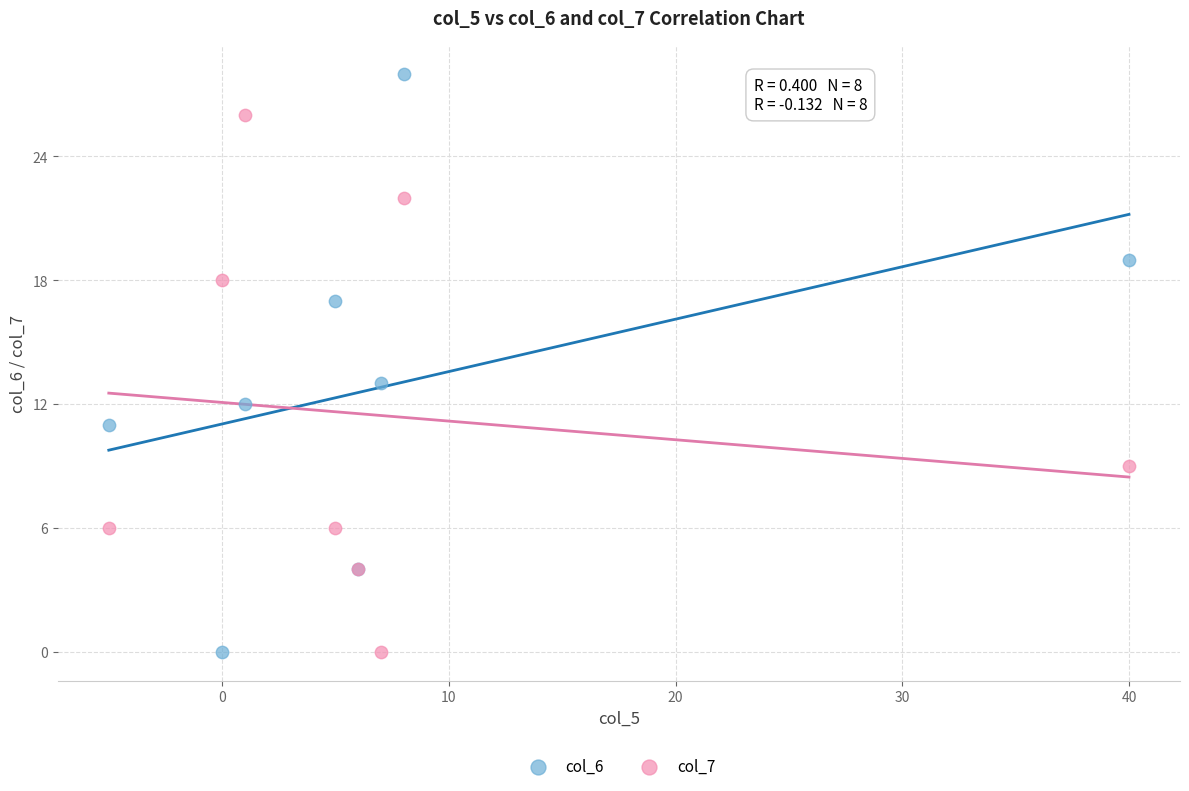

Across all series, what Y value is closest to 14?

13